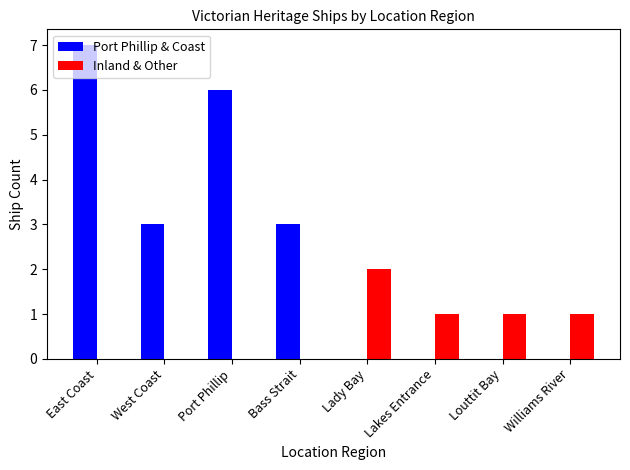

Which series has the largest total across all categories?

Port Phillip & Coast